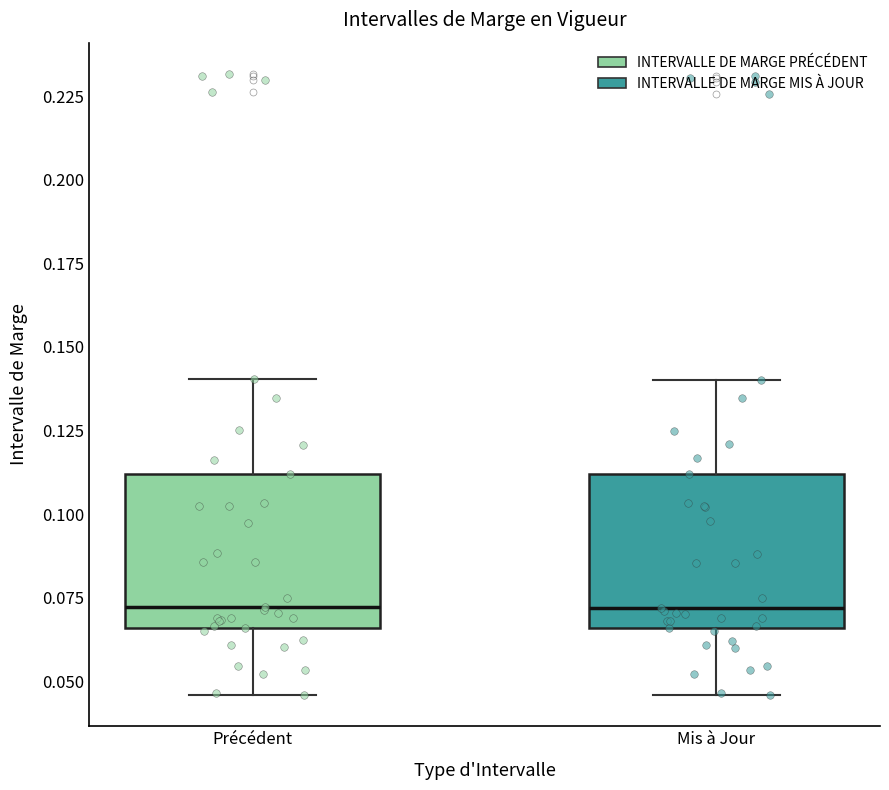

Reading left to right, transcribe this box plot: for each box, give where its median line is, the range the box spans, and where its two whiskers end, as read against the y-axis. The values are not printed on the chart, so give them approximately, as read against the axis.

Précédent: median 0.070, box 0.065 to 0.110, whiskers 0.045 to 0.140
Mis à Jour: median 0.070, box 0.065 to 0.110, whiskers 0.045 to 0.140